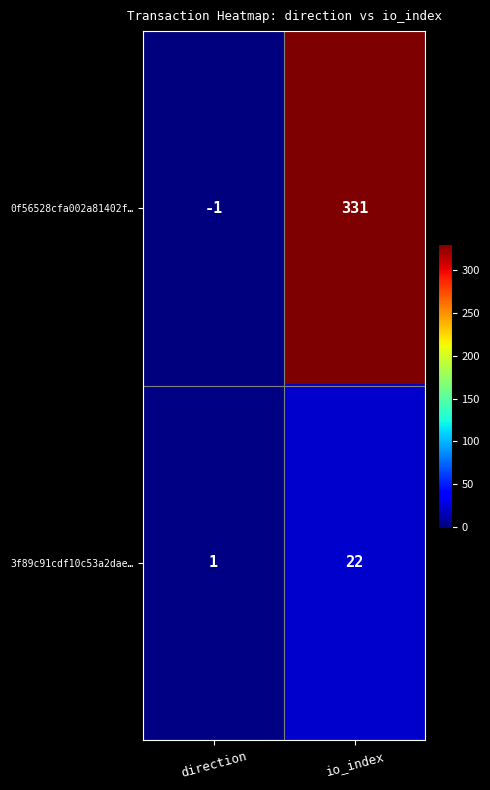

True or false: 0f56528cfa002a81402f… has a value of 331 at io_index.

True